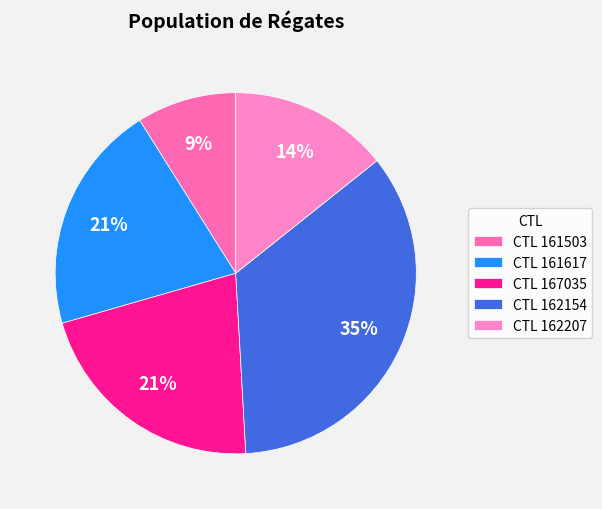

Is there a majority slice in this chart?

No